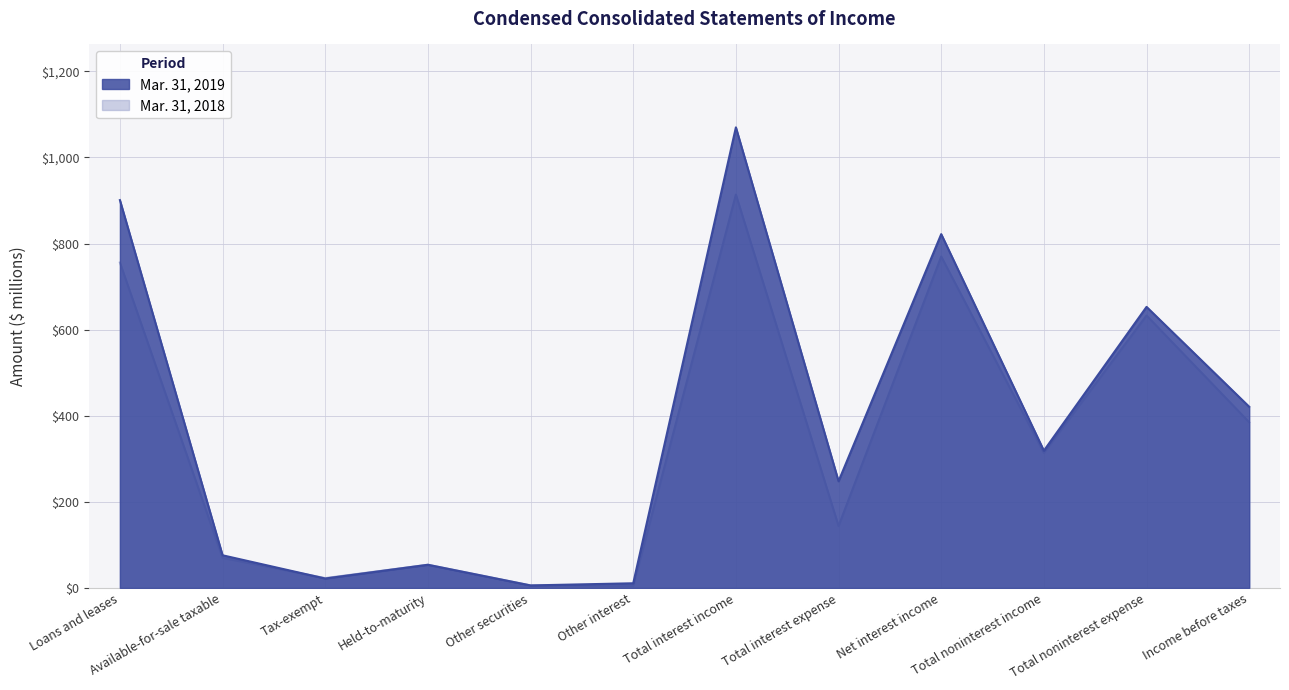

Reading right to left, extract all data points from this chart.

Mar. 31, 2019: Income before taxes=421	Total noninterest expense=653	Total noninterest income=319	Net interest income=822	Total interest expense=248	Total interest income=1070	Other interest=11	Other securities=6	Held-to-maturity=54	Tax-exempt=22	Available-for-sale taxable=76	Loans and leases=901
Mar. 31, 2018: Income before taxes=385	Total noninterest expense=633	Total noninterest income=314	Net interest income=770	Total interest expense=144	Total interest income=914	Other interest=5	Other securities=6	Held-to-maturity=54	Tax-exempt=23	Available-for-sale taxable=70	Loans and leases=756